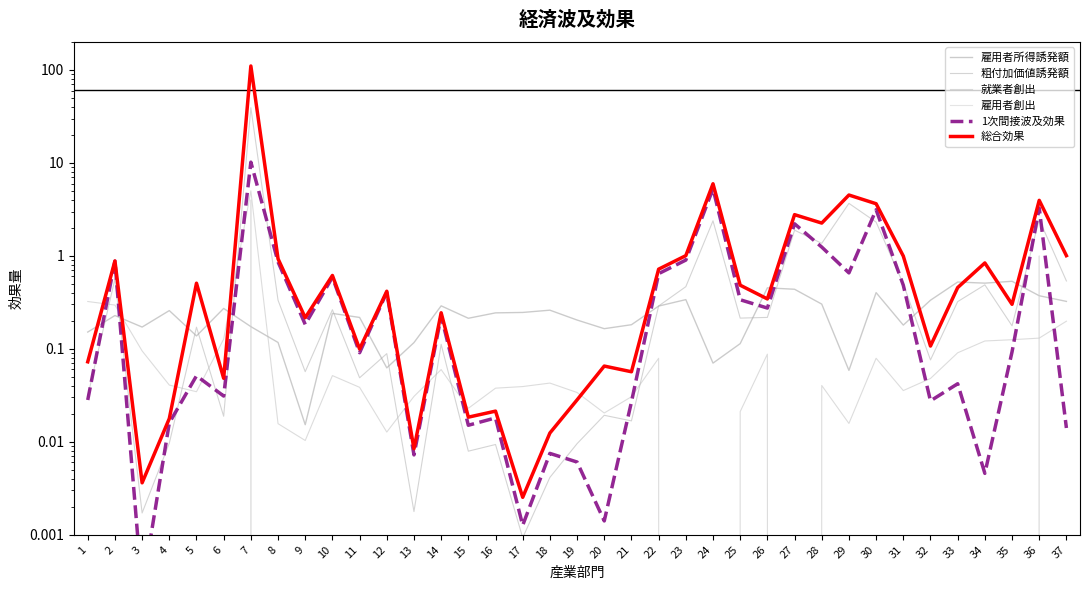

How many lines are shown in the chart?

6